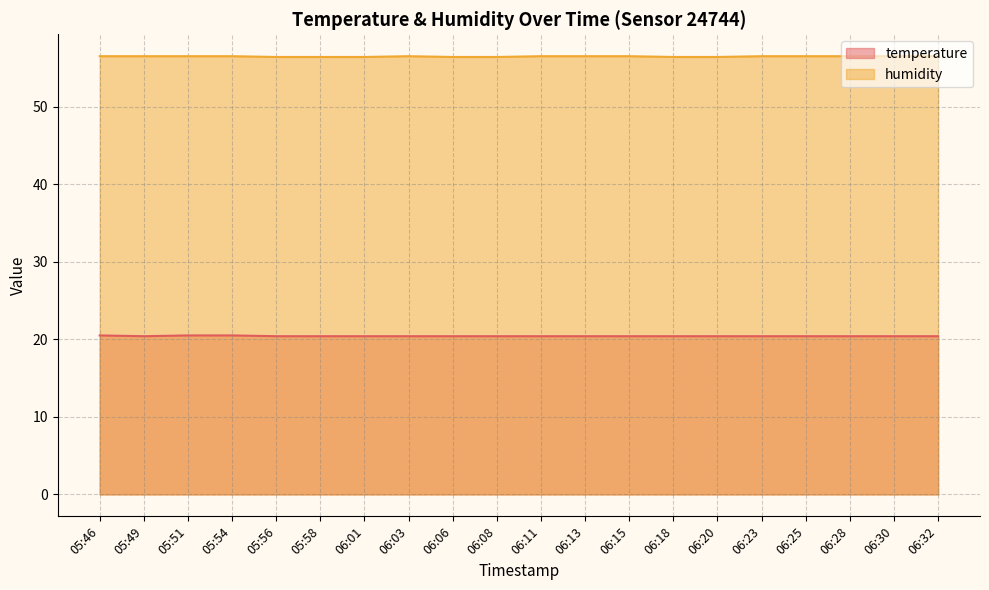

Count the temperature values in the range 20 to 21.

20